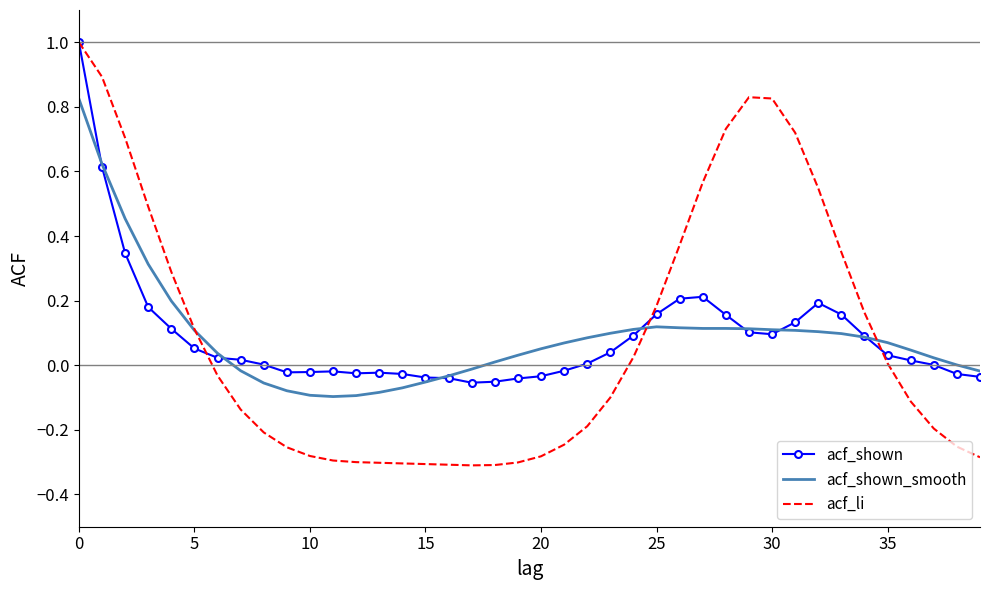

Which series ends up on top after the final intersection of acf_shown_smooth and acf_li?

acf_shown_smooth